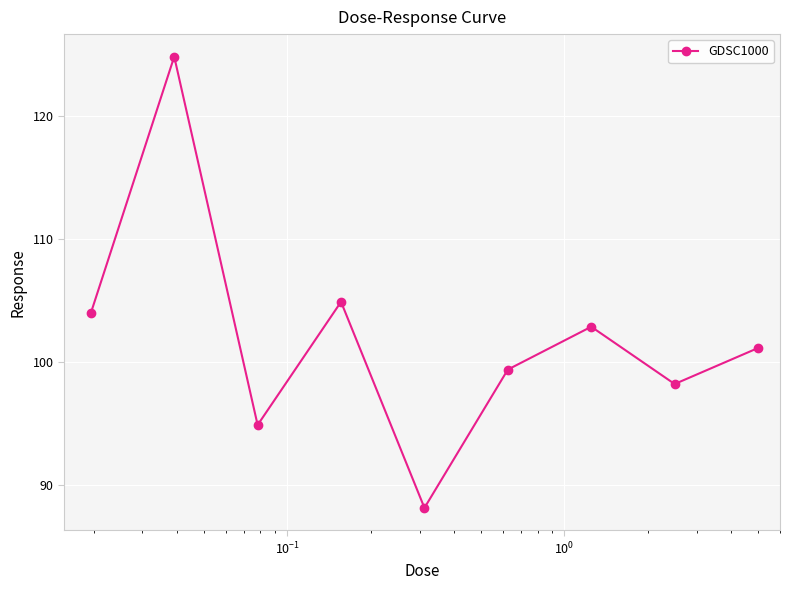

What is the value of the 1st point from the left?

104.0